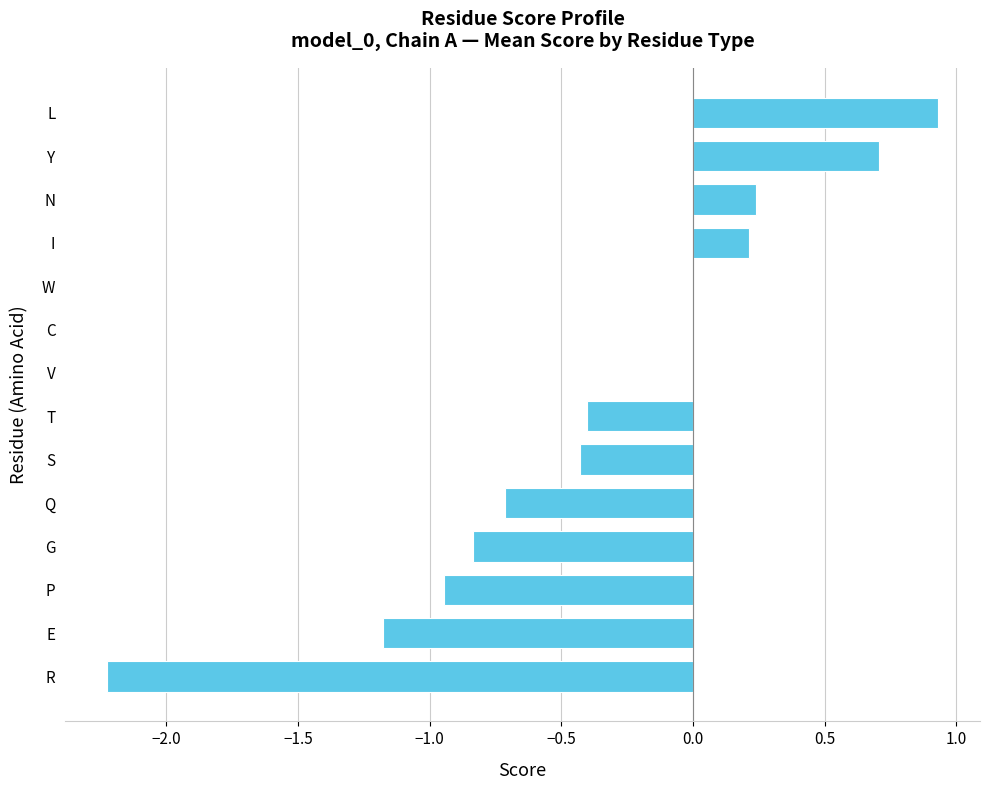

What is the sum of the values at T and C?

-0.4